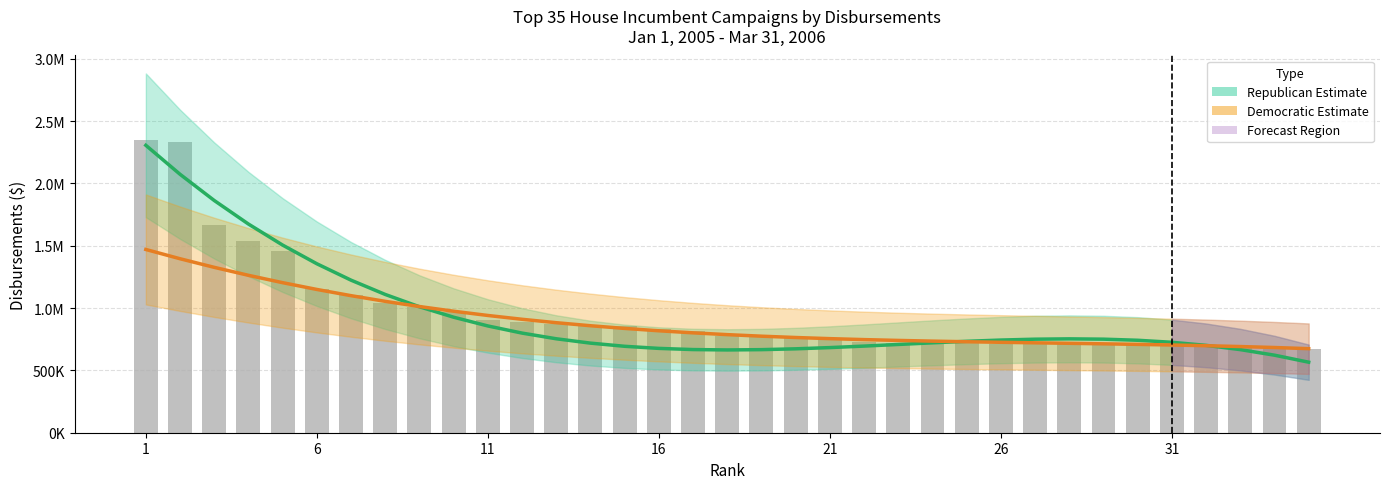

True or false: Democratic Estimate has a value of 933624.0 at 31.

False